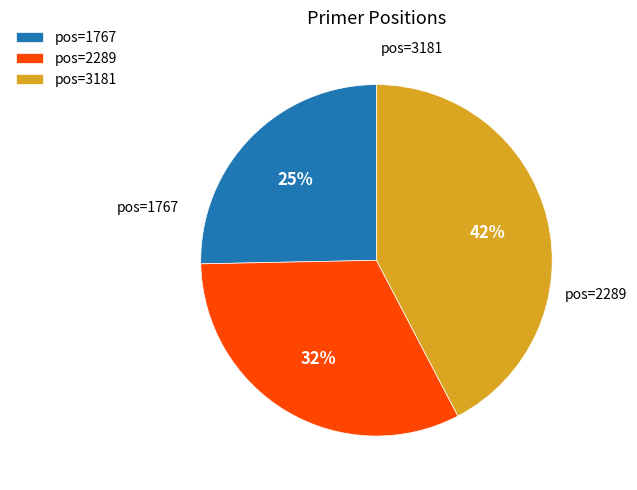

True or false: pos=3181 accounts for 42% of the total.

True